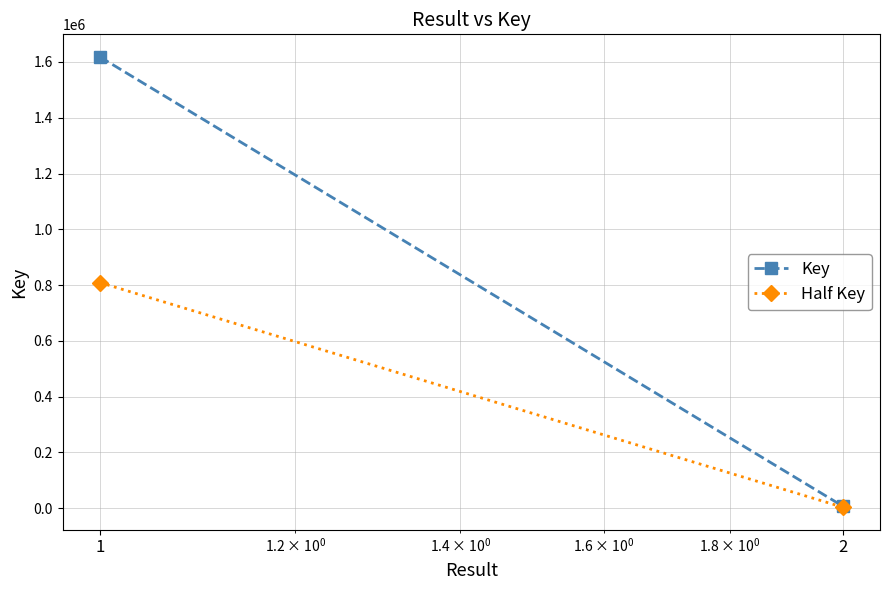

What is the value of the Half Key point at the 1st from the left?

809205